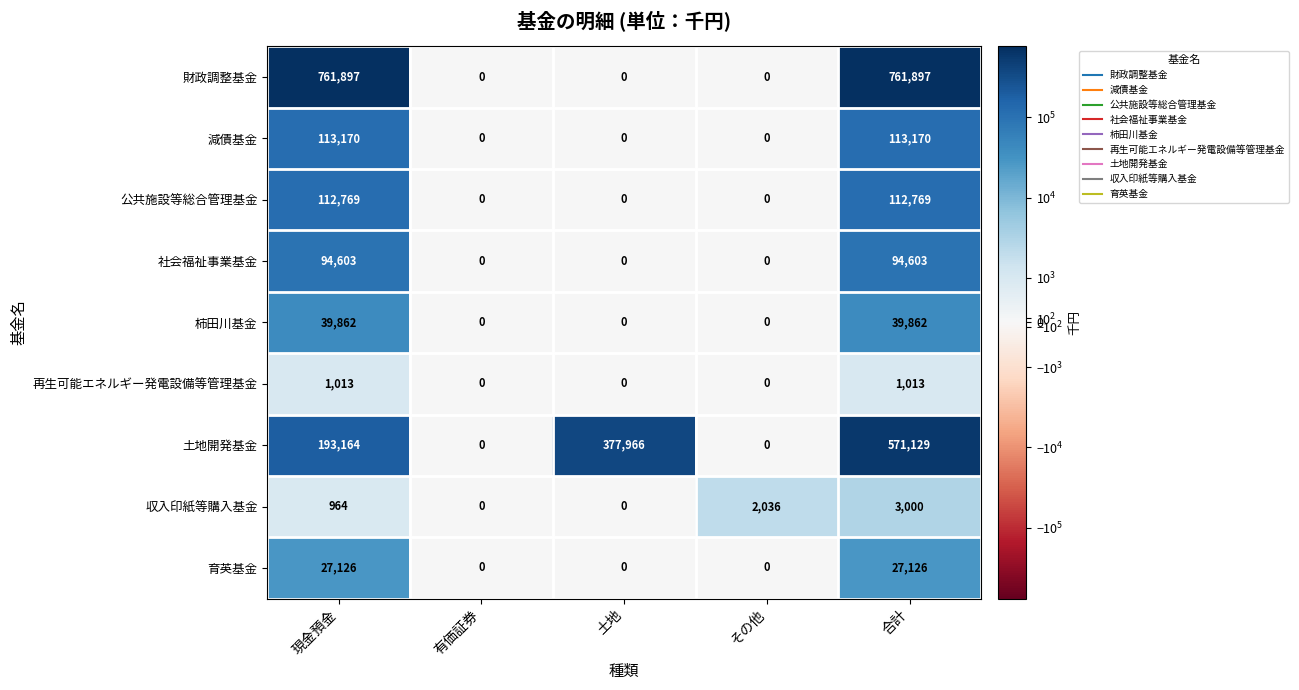

Count the 収入印紙等購入基金 values in the range 0 to 2036.

4